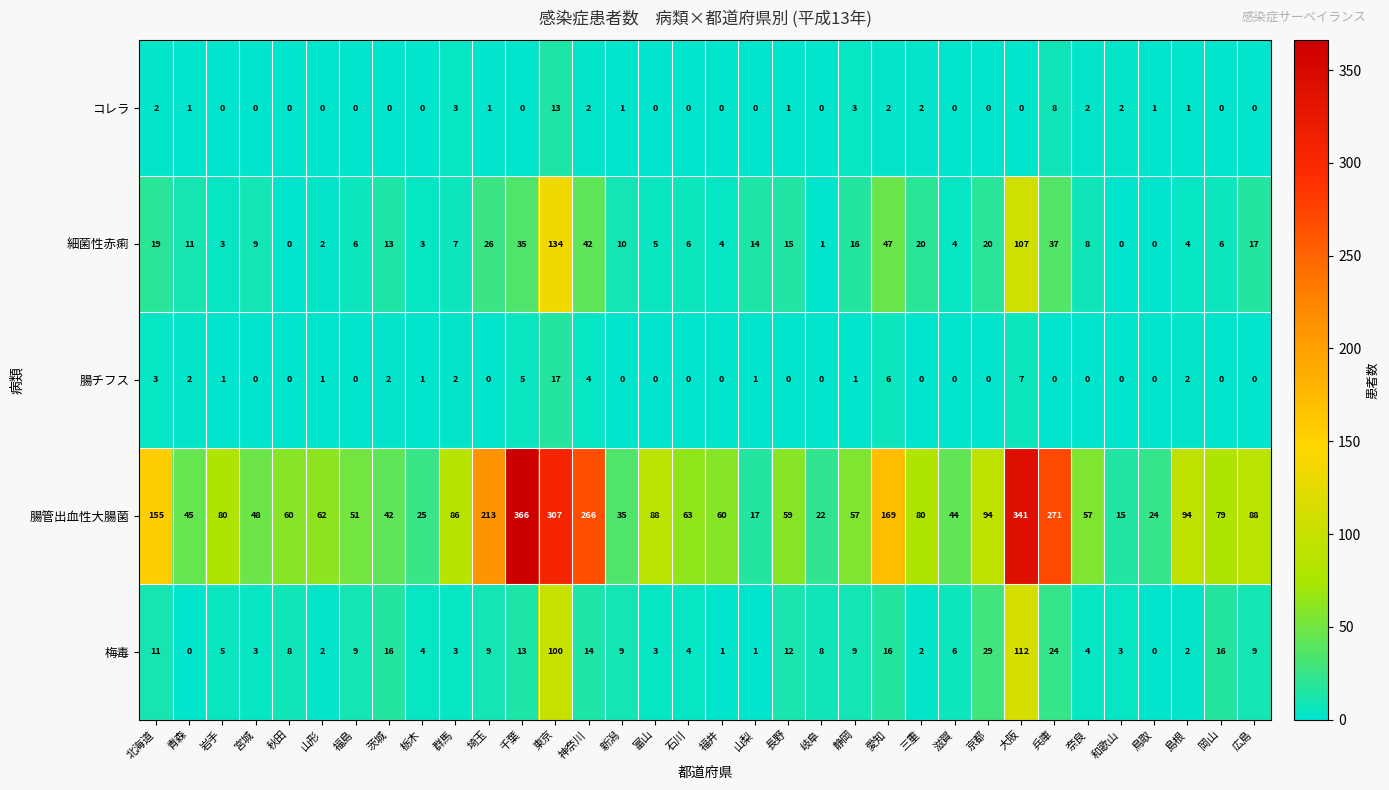

What is the greatest value displayed?

366